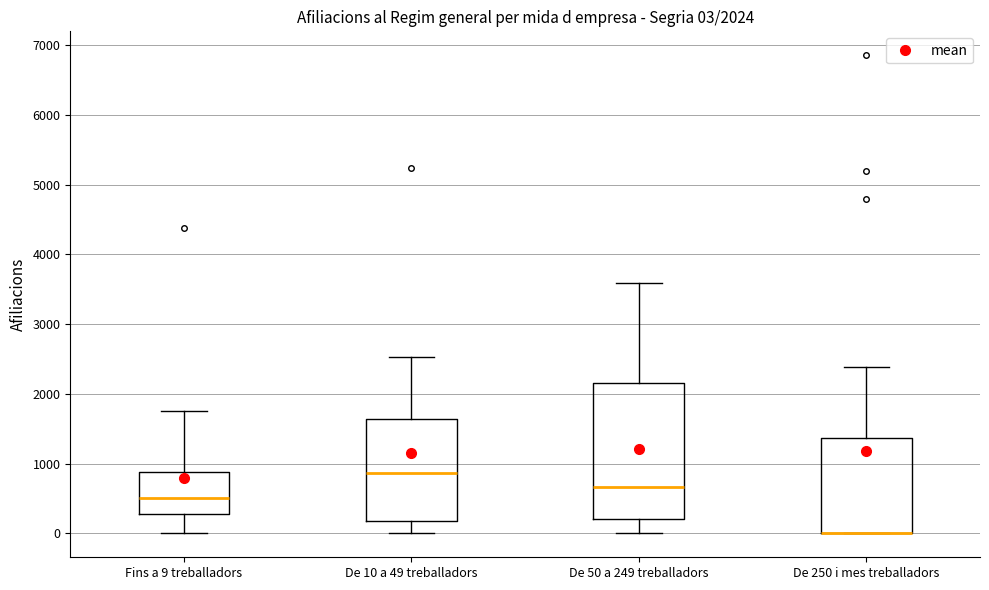

Comparing the boxes themselves (not the whiskers), which one is the tallest?

De 50 a 249 treballadors